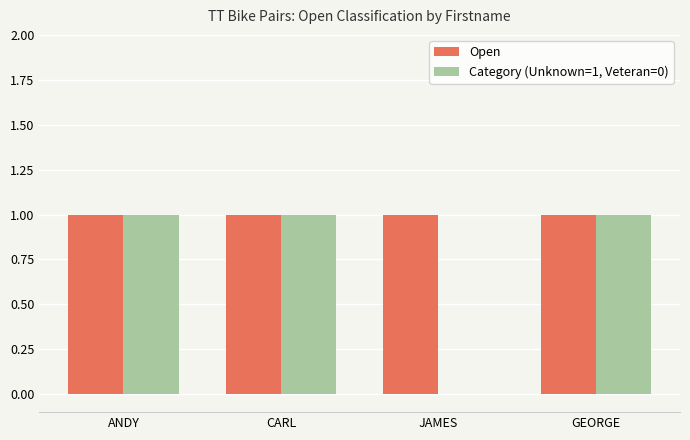

Reading left to right, extract all data points from this chart.

Open: 1	1	1	1
Category (Unknown=1, Veteran=0): 1	1	0	1